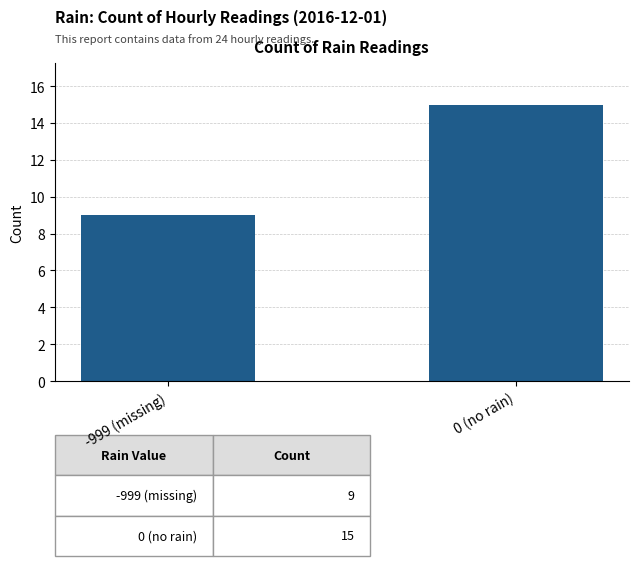

What is the sum of all values?

24